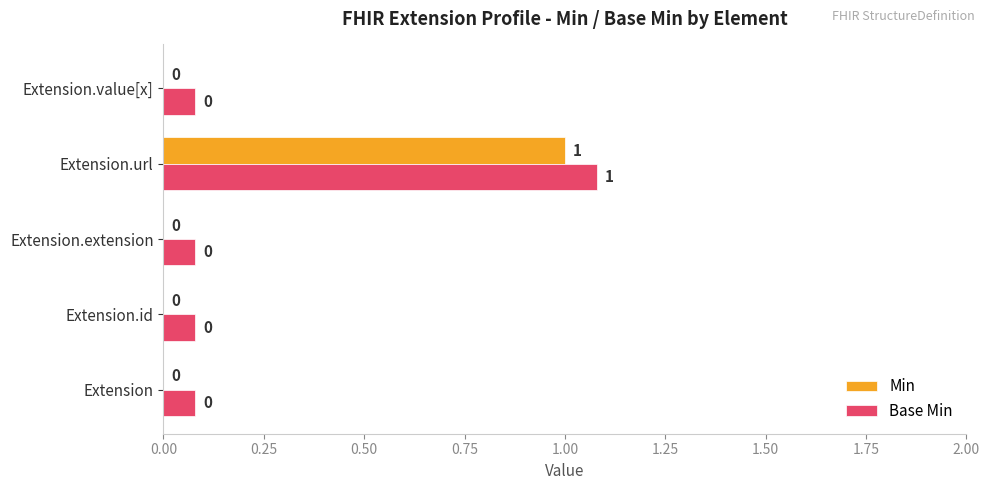

Rank the series by their average value, from lowest to highest.

Min, Base Min